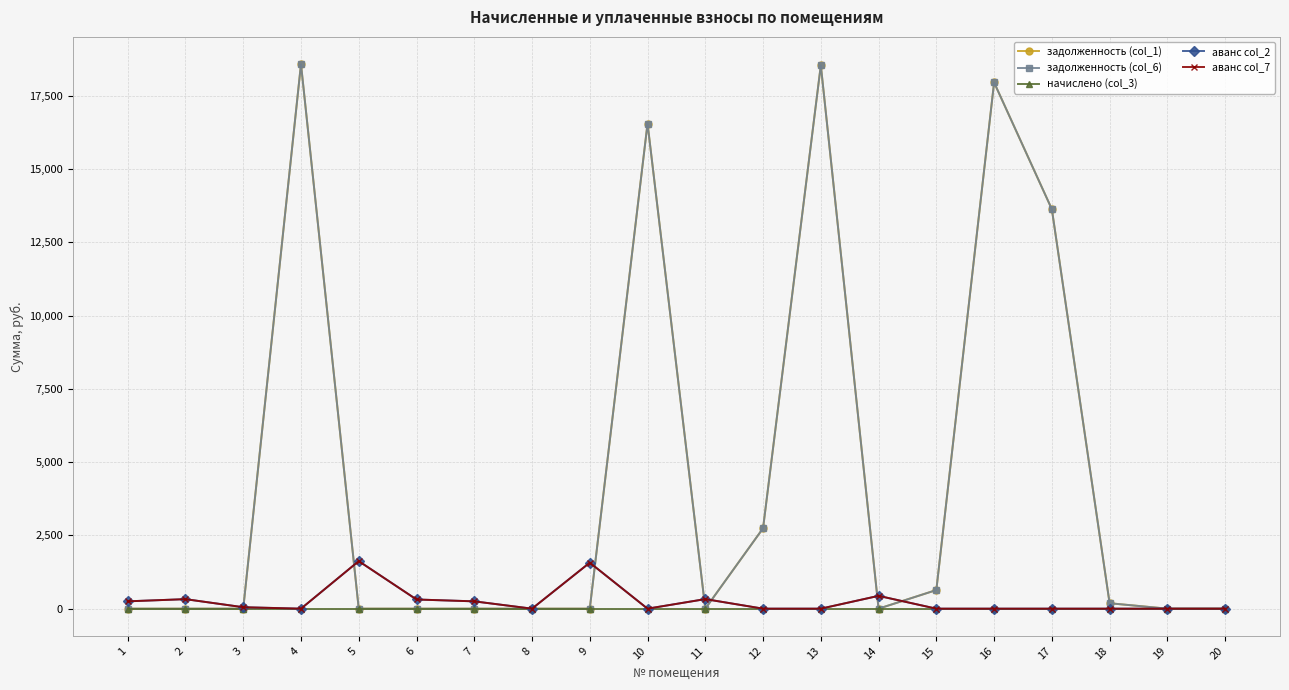

How many lines are shown in the chart?

5